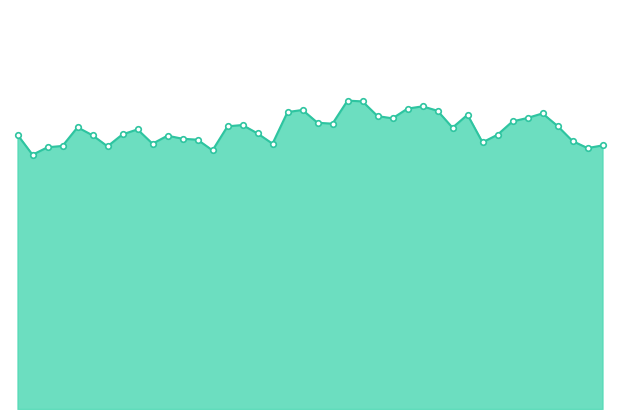

How many lines are shown in the chart?

1